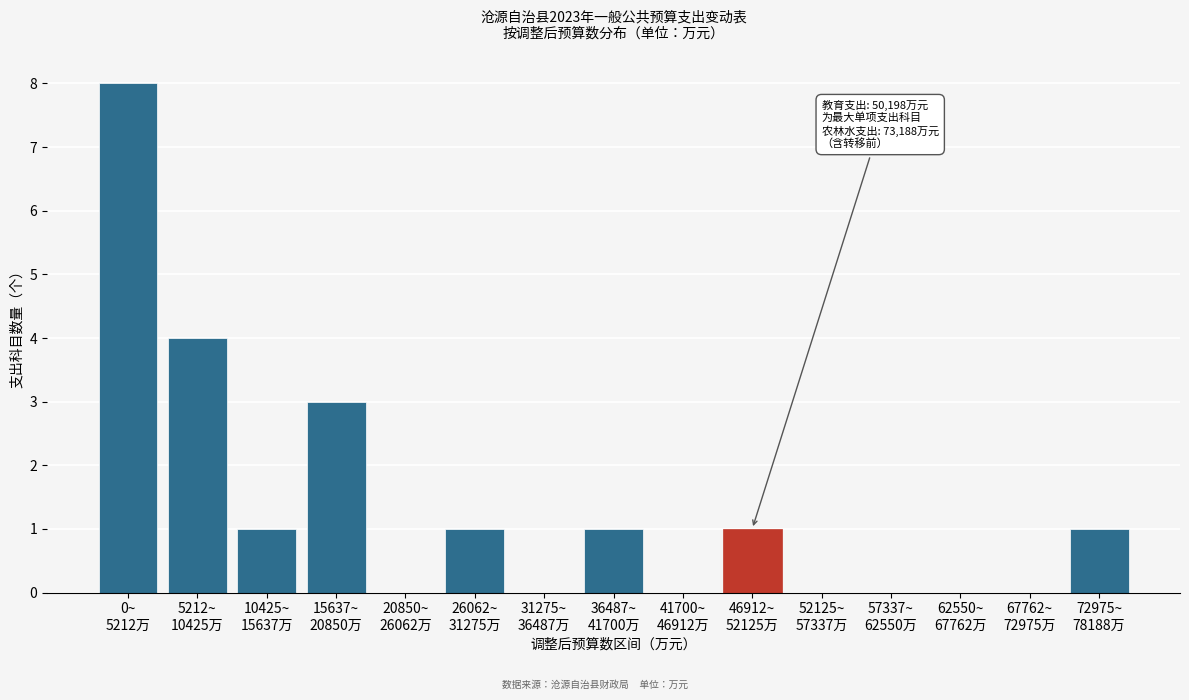

What is the maximum value shown in the chart?

8